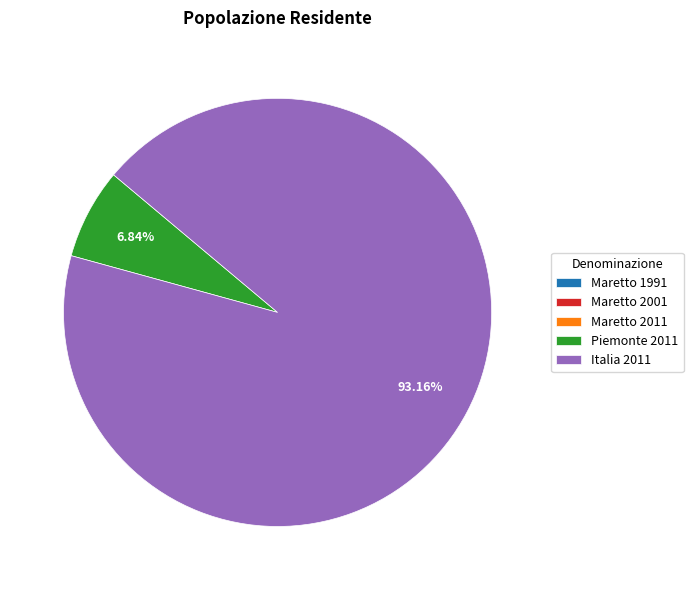

What is the majority slice?

Italia 2011